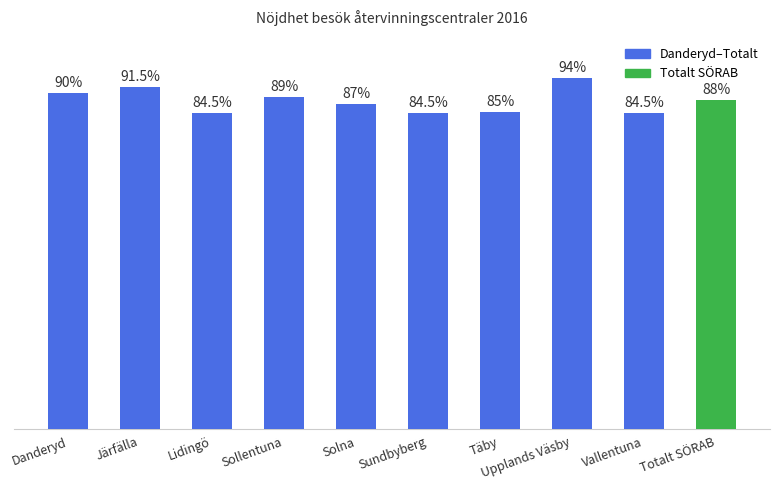

Between Täby and Danderyd, which is larger?

Danderyd